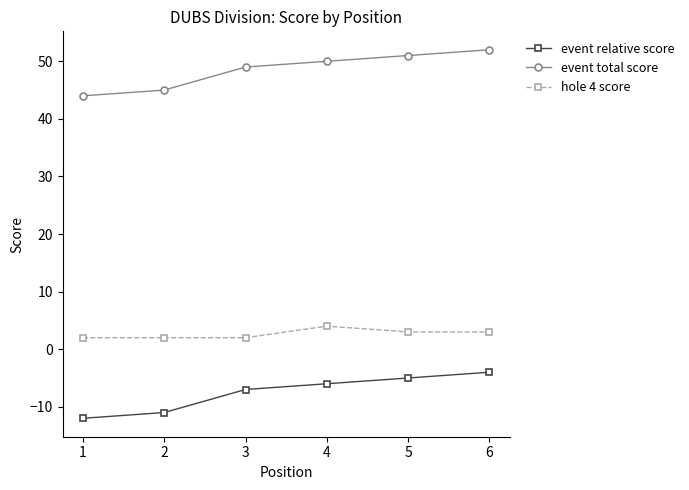

Read the event total score value at 3.

49